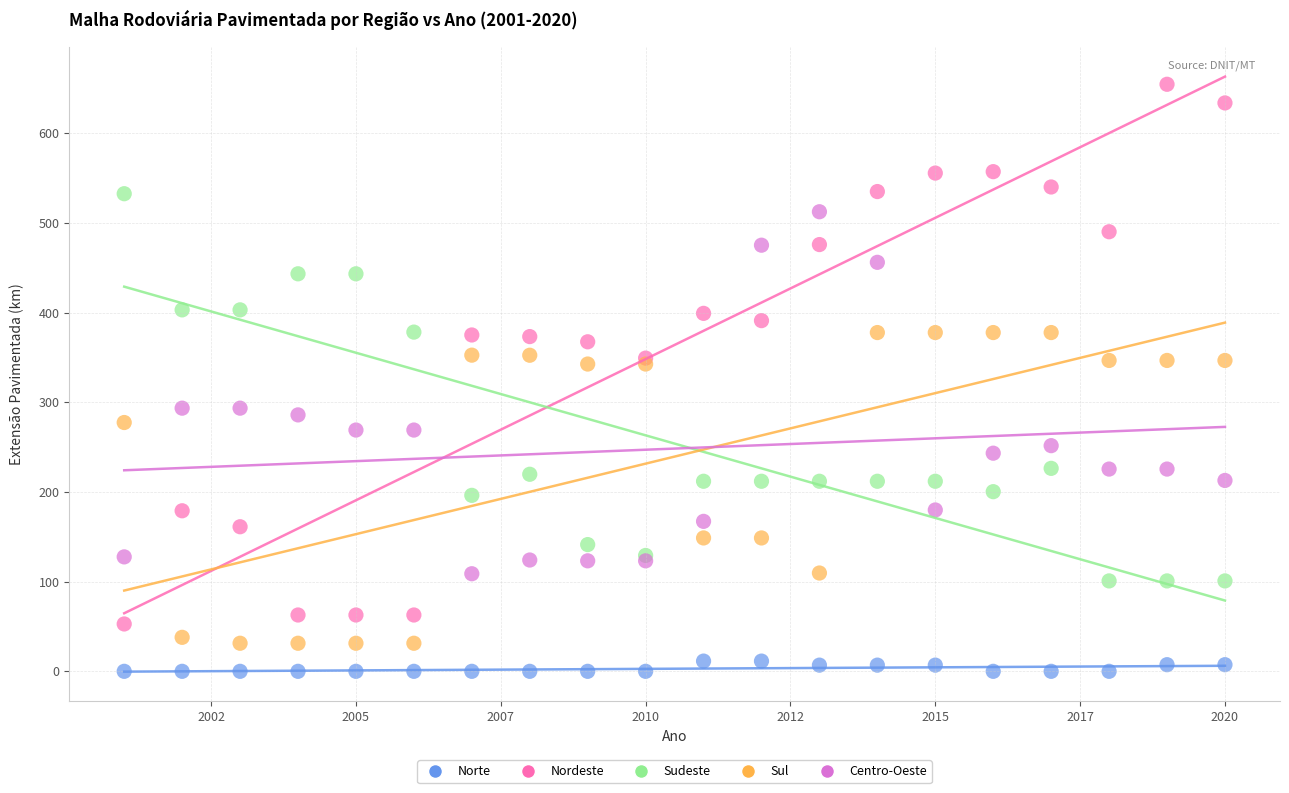

Which series has the widest spread of Y values?

Nordeste